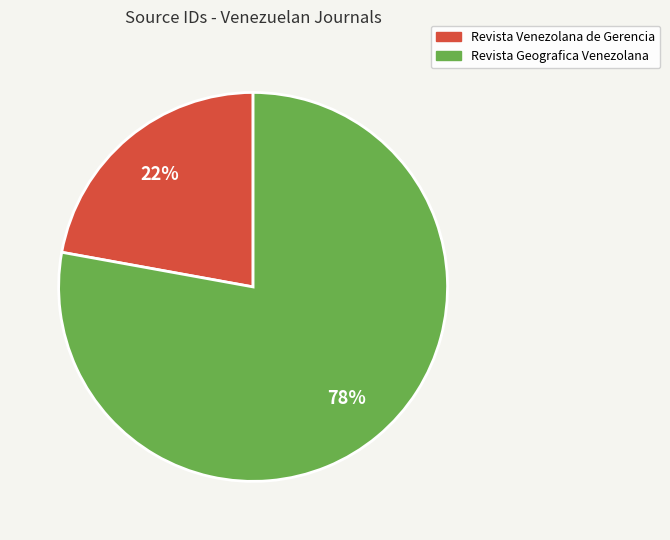

To the nearest percent, what is the average slice percentage?

50%